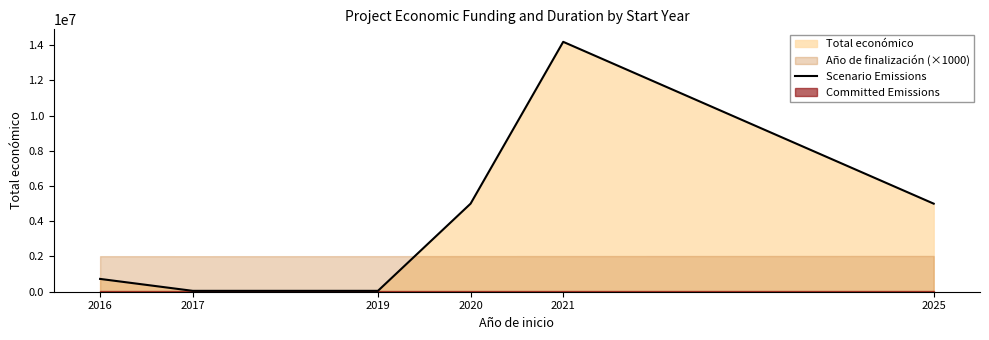

Reading left to right, extract all data points from this chart.

726891	50000	50000	4999393	14186402	4999137